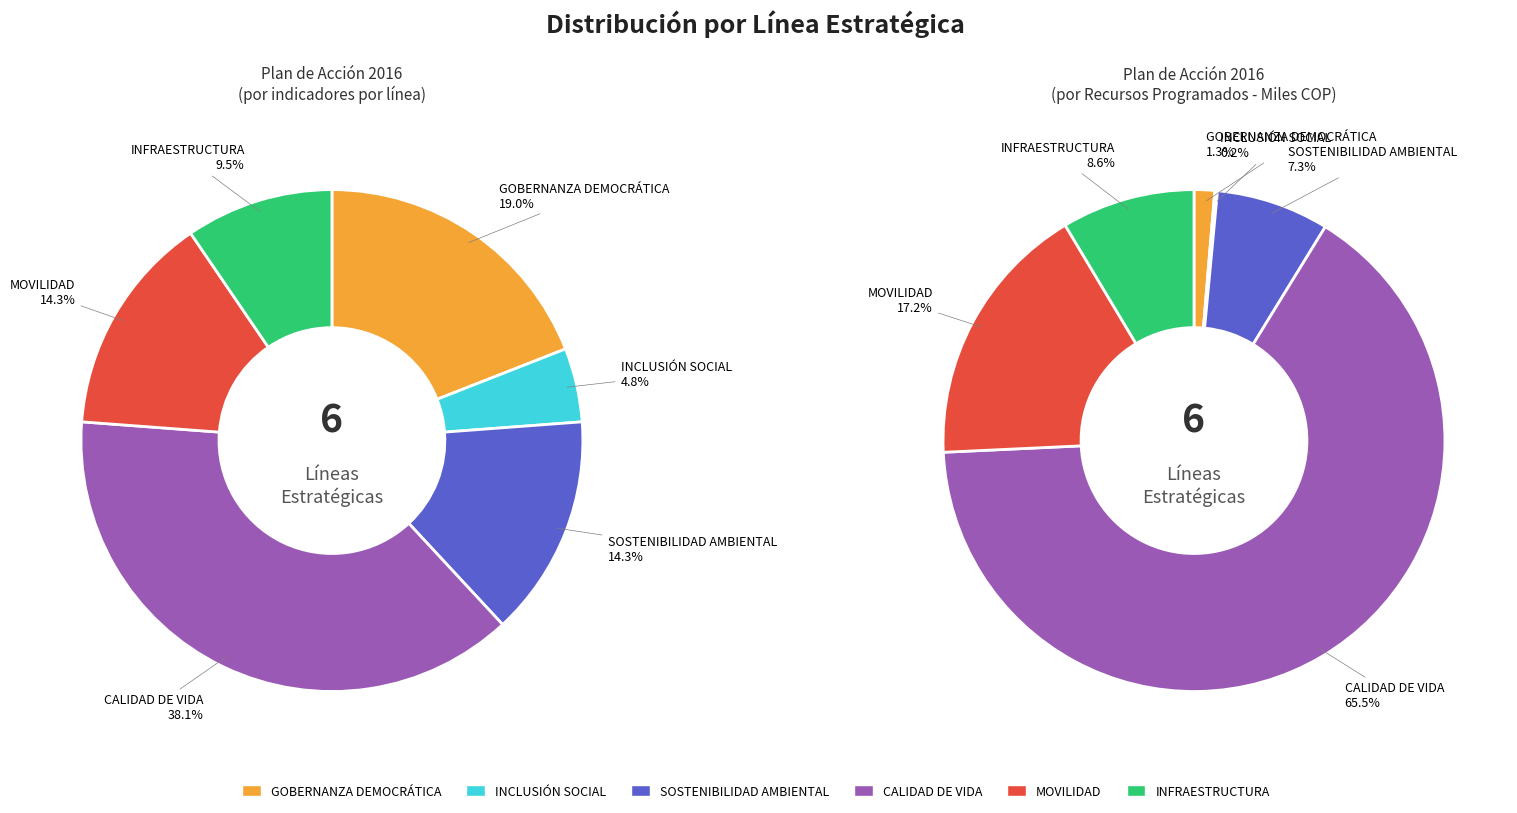

Rank the categories by value from lowest to highest.

INCLUSIÓN SOCIAL, INFRAESTRUCTURA, SOSTENIBILIDAD AMBIENTAL, MOVILIDAD, GOBERNANZA DEMOCRÁTICA, CALIDAD DE VIDA